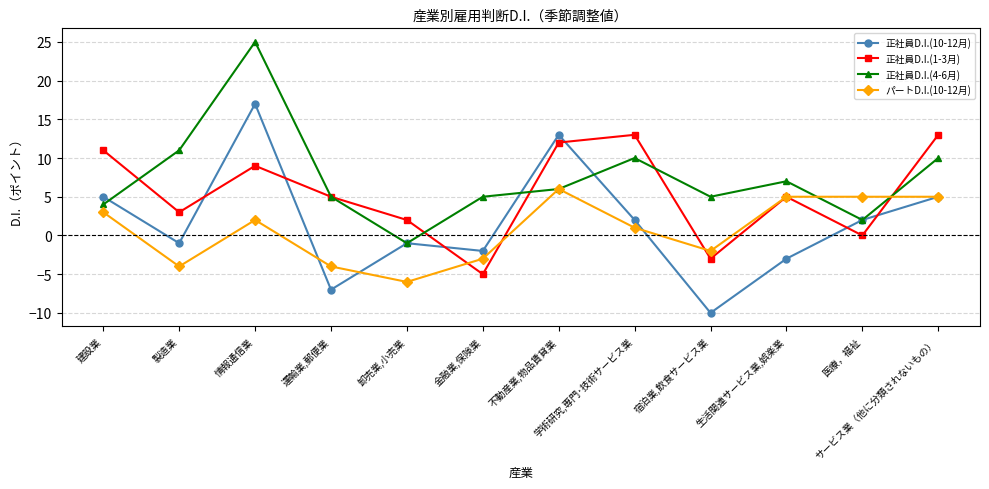

Is the value of 正社員D.I.(1-3月) at 情報通信業 greater than the value of 正社員D.I.(10-12月) at 宿泊業,飲食サービス業?

Yes